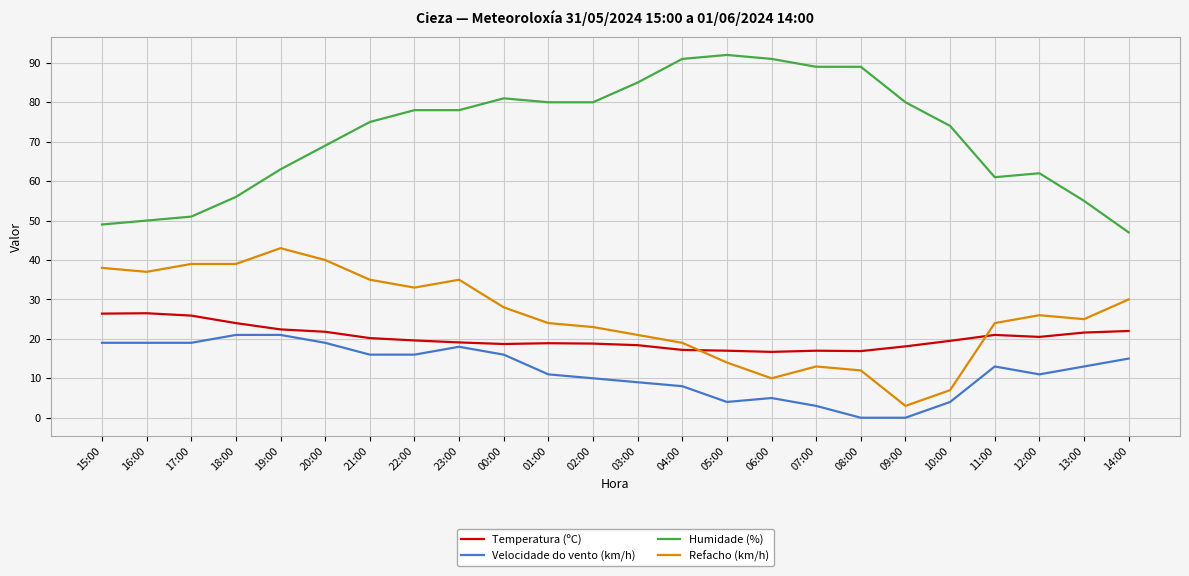

What is the total value across all series at 19:00?

149.4